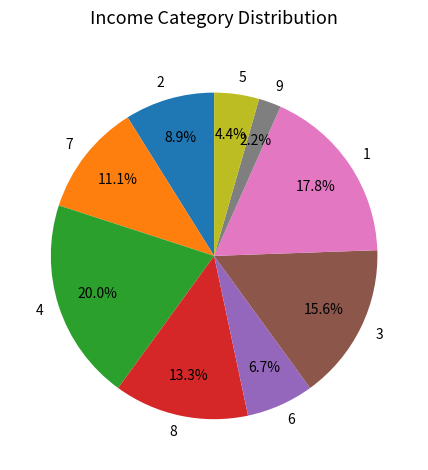

Does 8 account for over 50% of the chart?

No